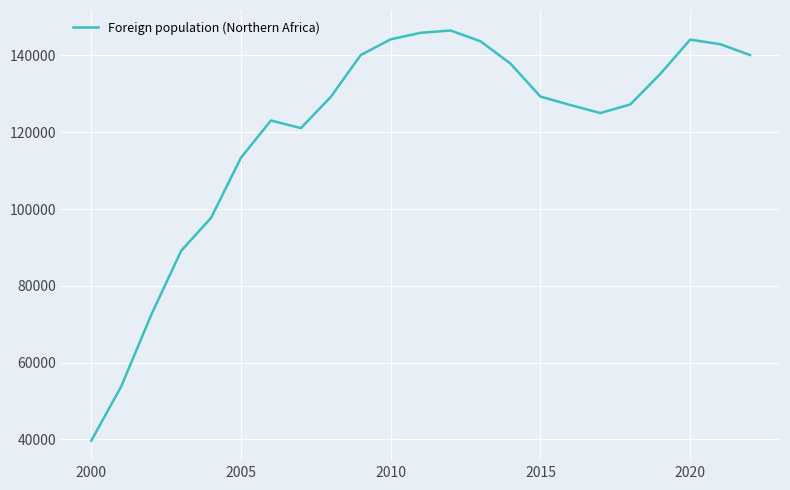

What is the maximum value shown in the chart?

146496